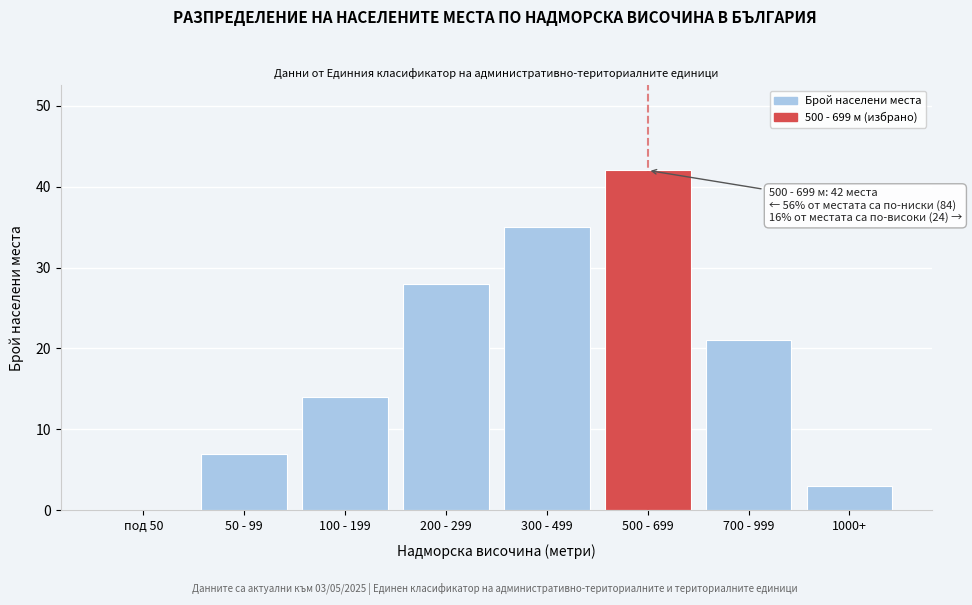

Reading left to right, list all the values displayed in this chart.

под 50=0	50 - 99=7	100 - 199=14	200 - 299=28	300 - 499=35	500 - 699=42	700 - 999=21	1000+=3